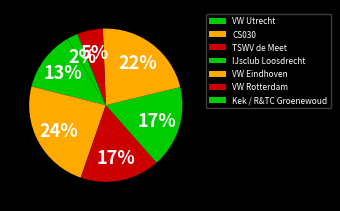

True or false: Kek / R&TC Groenewoud accounts for 16% of the total.

False